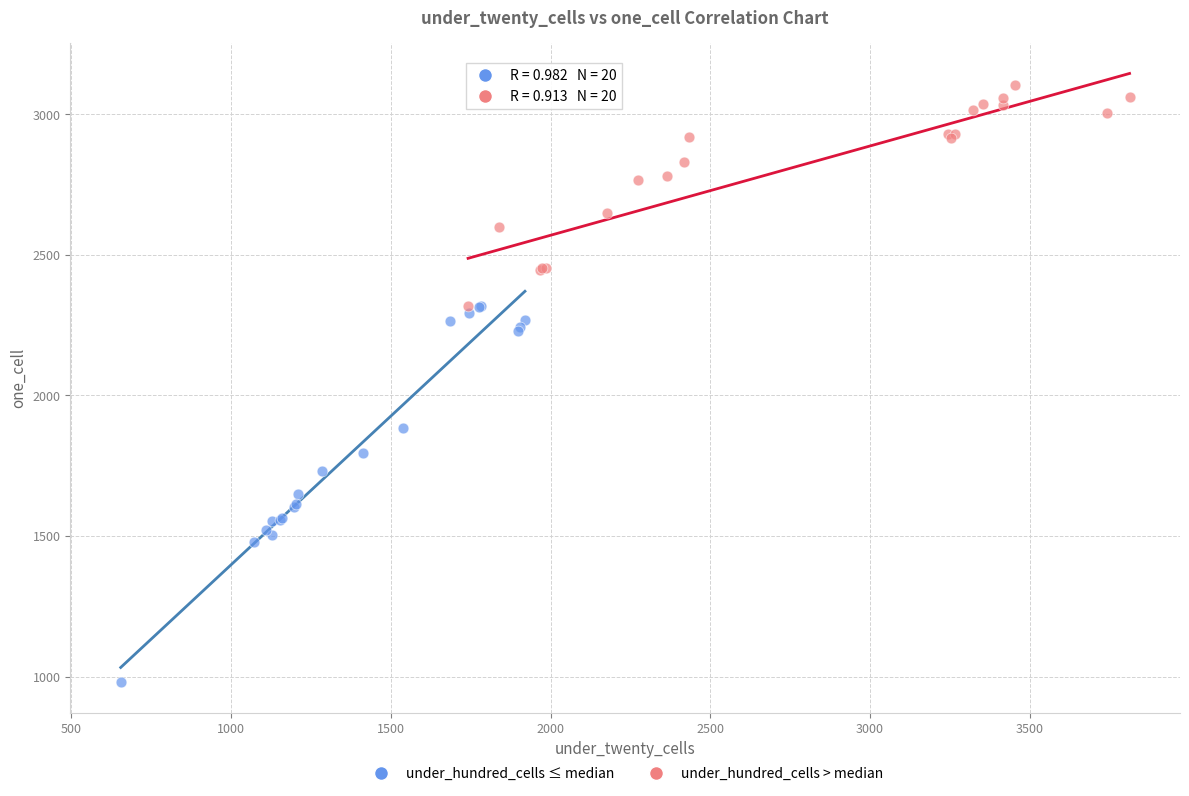

Which series contains the lowest Y value?

under_hundred_cells ≤ median